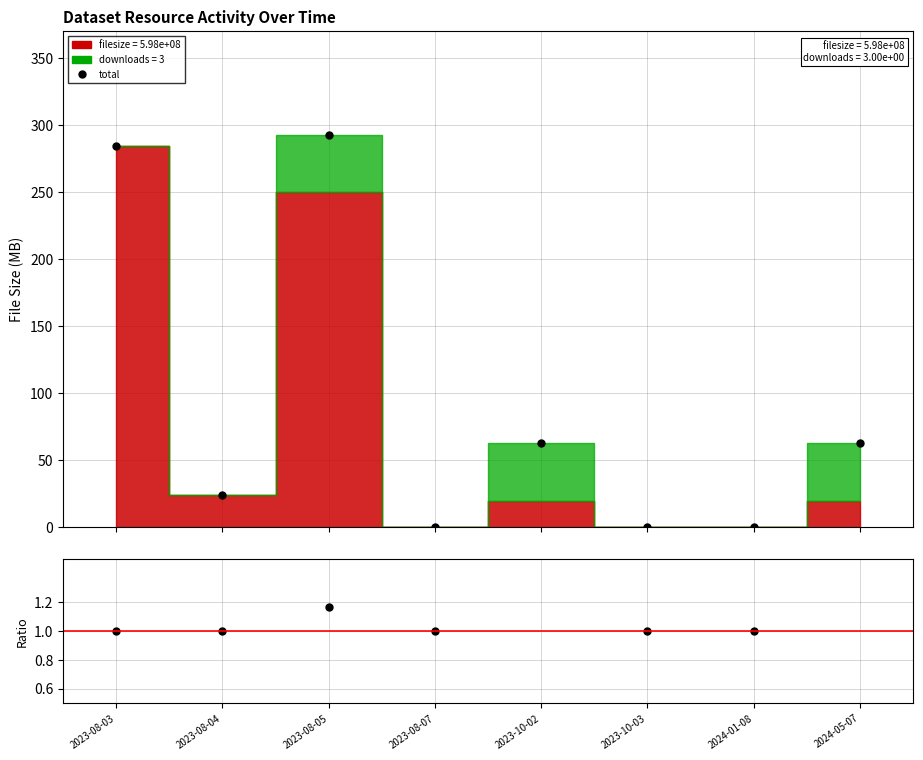

True or false: total has a value of 102.7 at 2023-10-03.

False